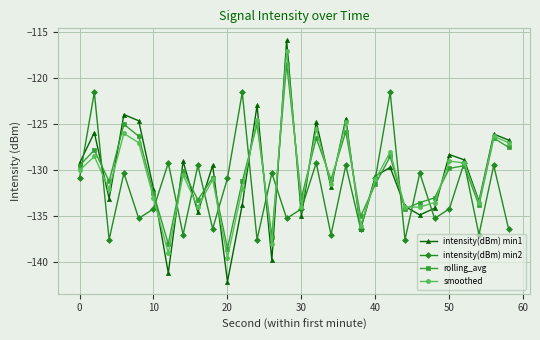

Which series ends up on top after the final intersection of rolling_avg and intensity(dBm) min2?

rolling_avg